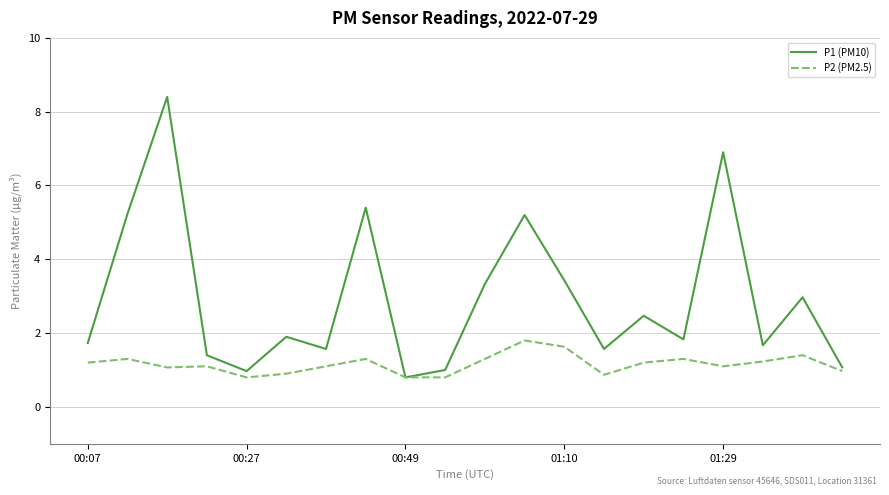

Which series has the widest spread of values?

P1 (PM10)